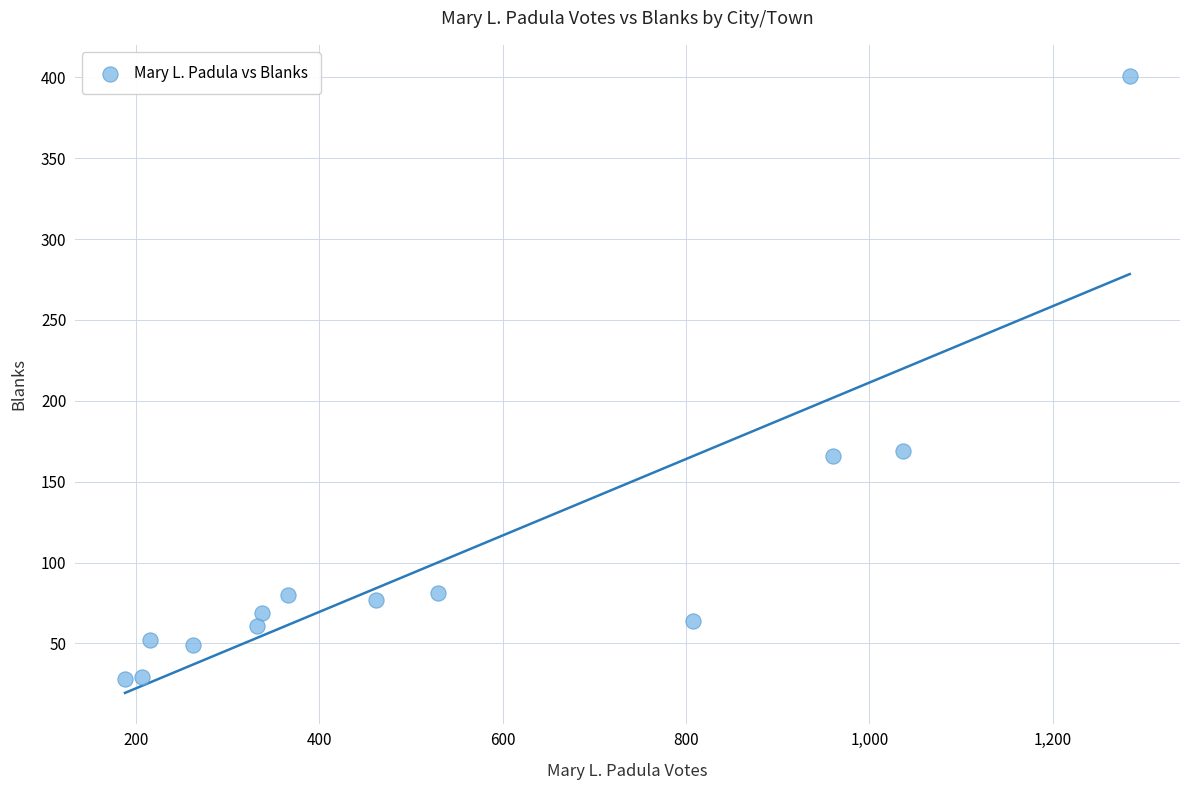

What is the range of Y values (max minus min)?

373